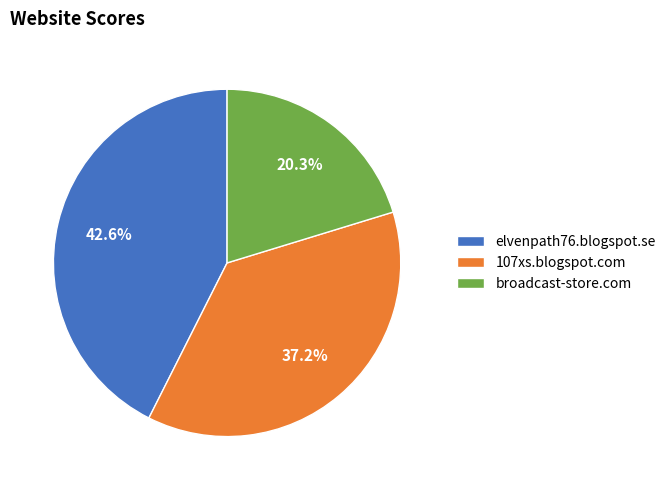

To the nearest percent, what is the combined percentage of 107xs.blogspot.com and elvenpath76.blogspot.se?

80%